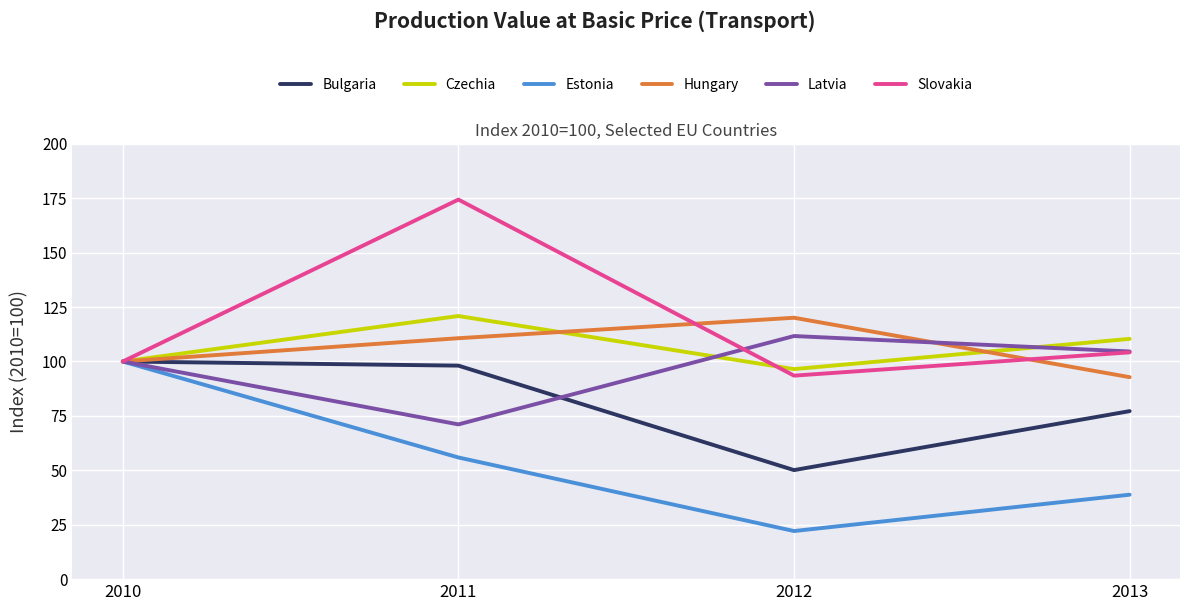

What is the sum of the Bulgaria values at 2013 and 2012?

127.3